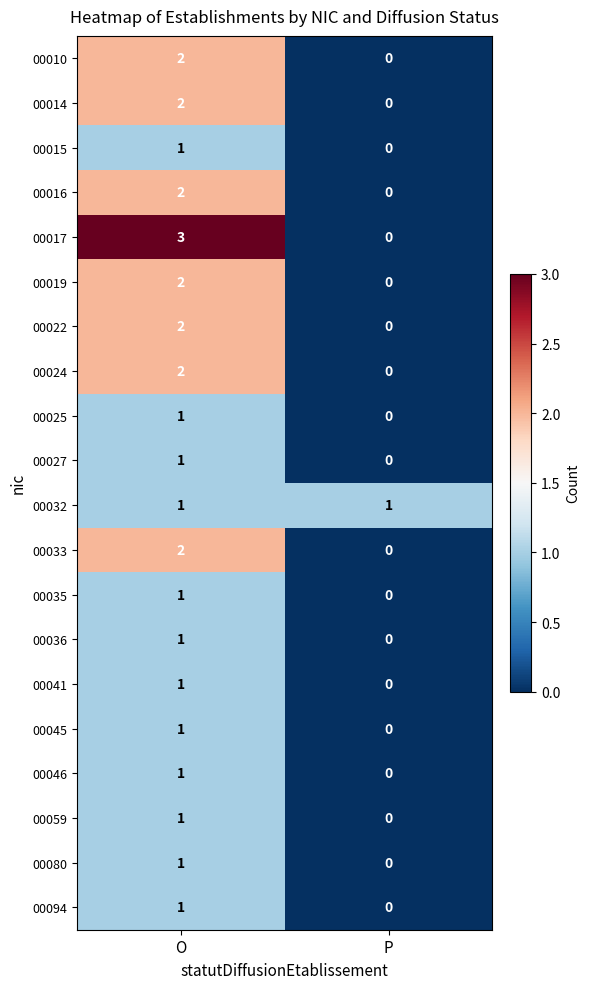

At which label is 00035 closest to 0?

P